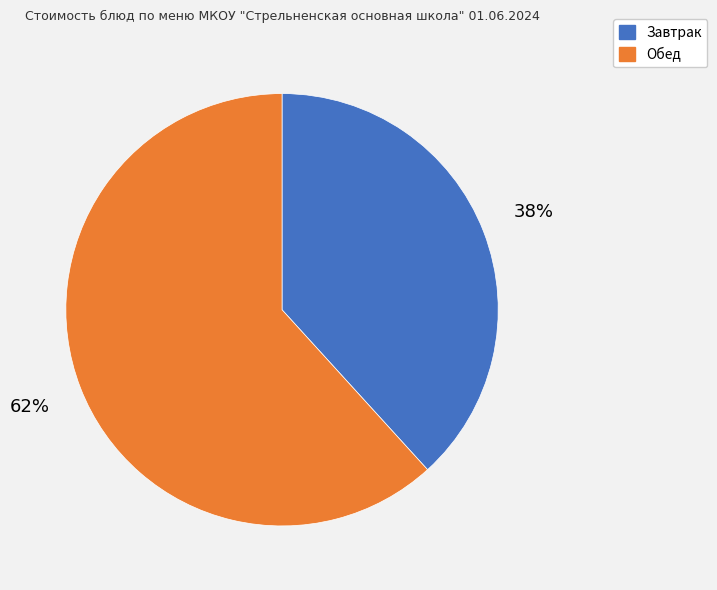

Is there a majority slice in this chart?

Yes